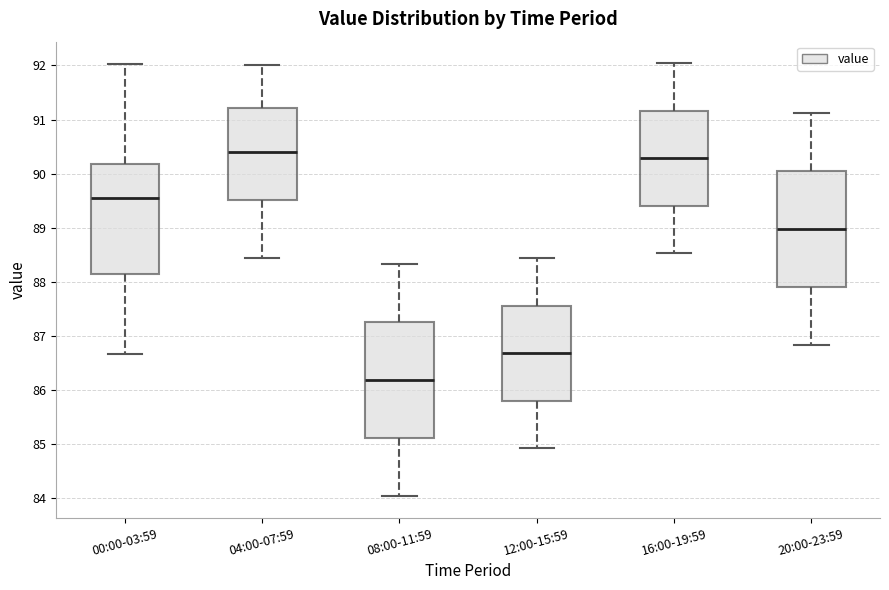

Reading left to right, transcribe this box plot: for each box, give where its median line is, the range the box spans, and where its two whiskers end, as read against the y-axis. The values are not printed on the chart, so give them approximately, as read against the axis.

00:00-03:59: median 89.6, box 88.1 to 90.2, whiskers 86.7 to 92.0
04:00-07:59: median 90.4, box 89.5 to 91.2, whiskers 88.4 to 92.0
08:00-11:59: median 86.2, box 85.1 to 87.3, whiskers 84.0 to 88.3
12:00-15:59: median 86.7, box 85.8 to 87.6, whiskers 84.9 to 88.4
16:00-19:59: median 90.3, box 89.4 to 91.2, whiskers 88.5 to 92.0
20:00-23:59: median 89.0, box 87.9 to 90.1, whiskers 86.8 to 91.1